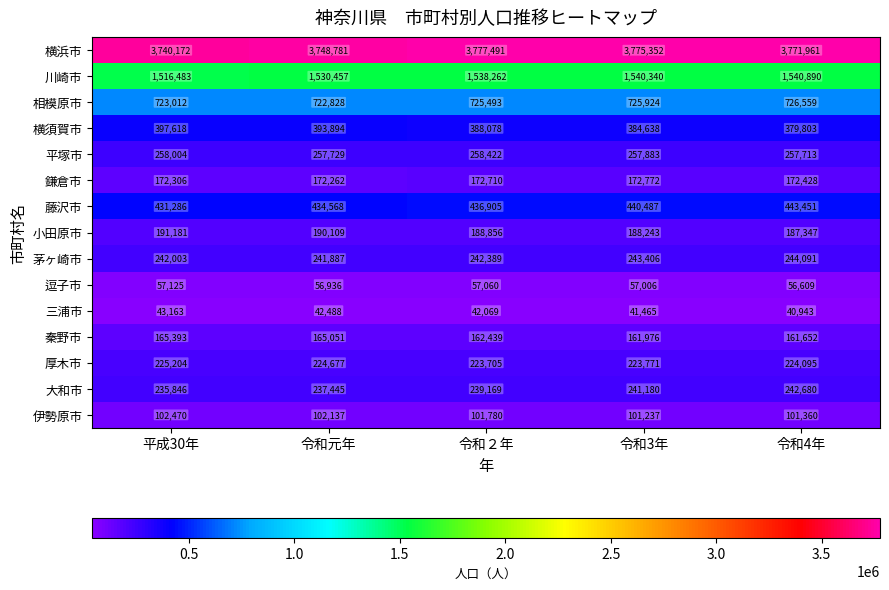

The value of 伊勢原市 at 令和２年 is 55818. True or false?

False